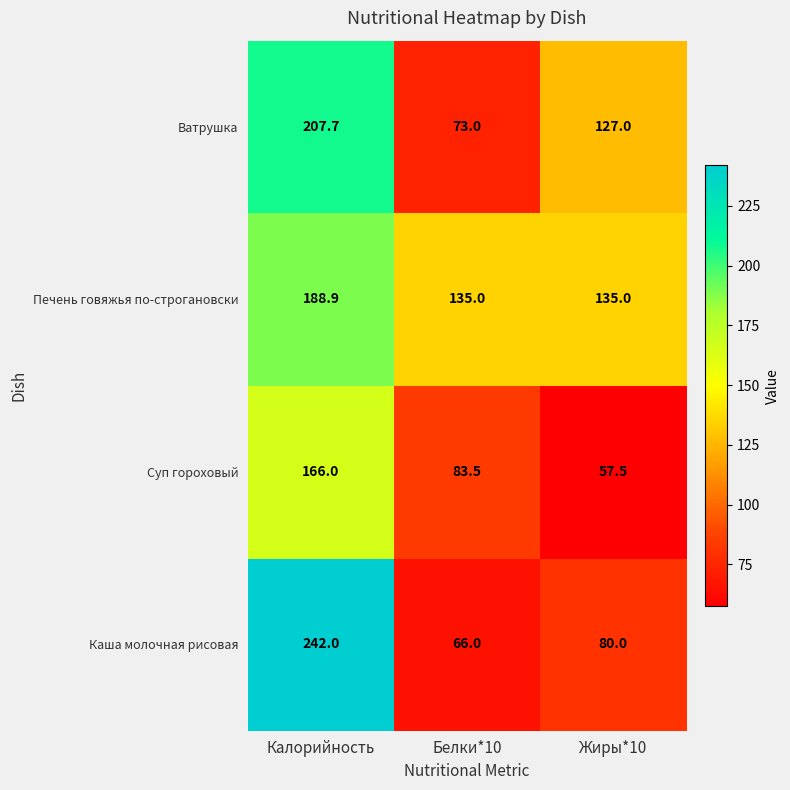

At which label does Каша молочная рисовая first exceed 80?

Калорийность